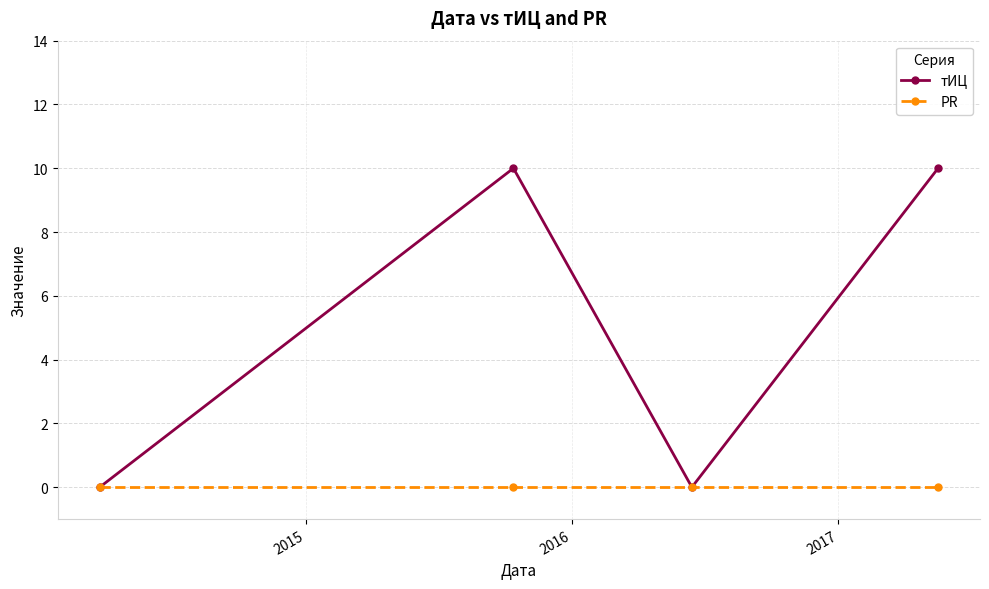

Which series has the largest total across all categories?

тИЦ